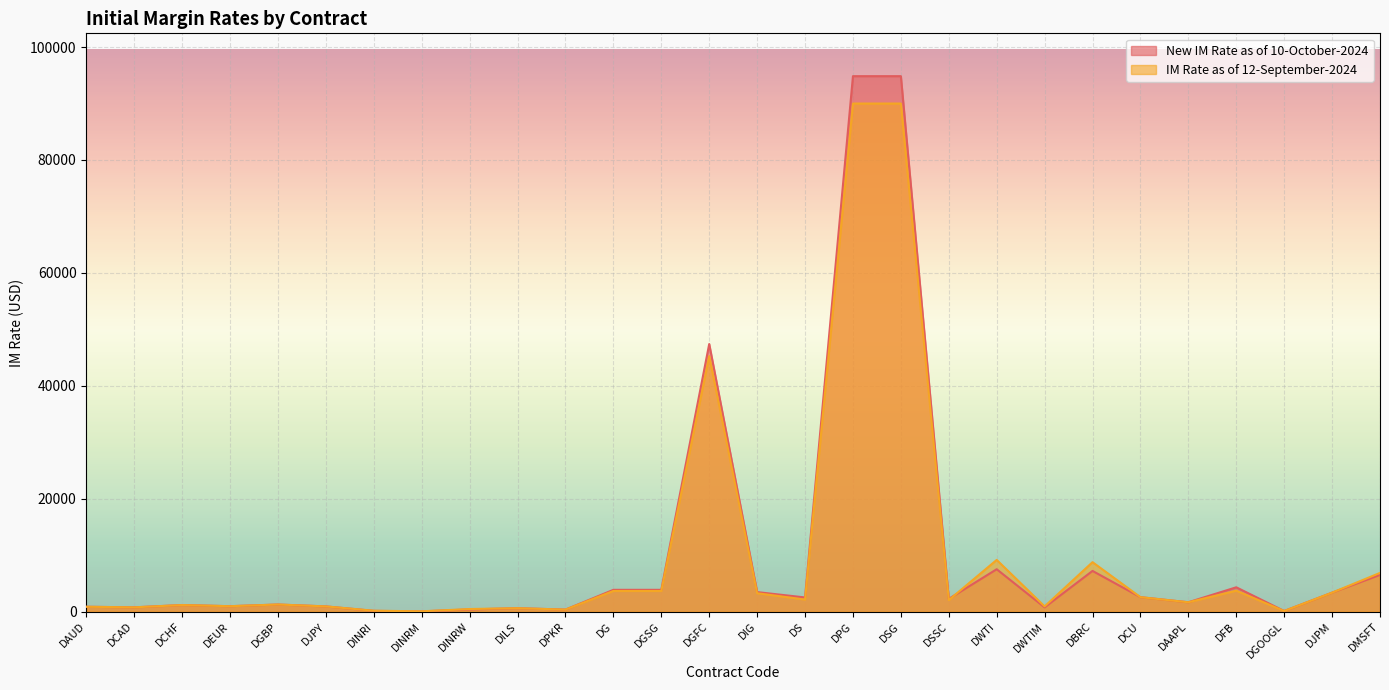

How many values in the IM Rate as of 12-September-2024 series are below 2032?

14